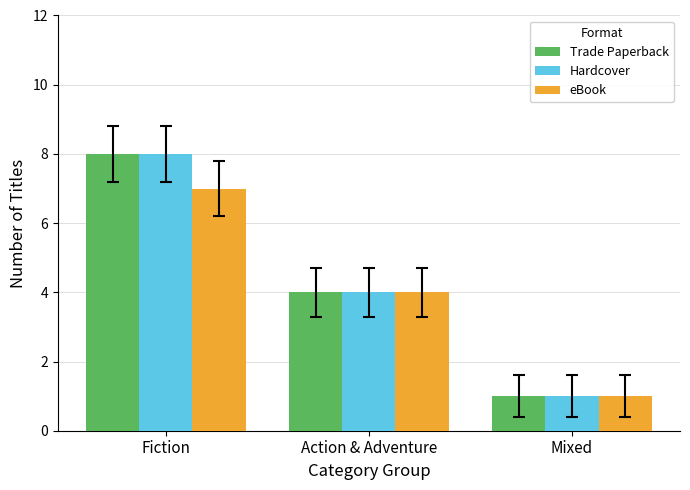

How many groups of bars are there?

3